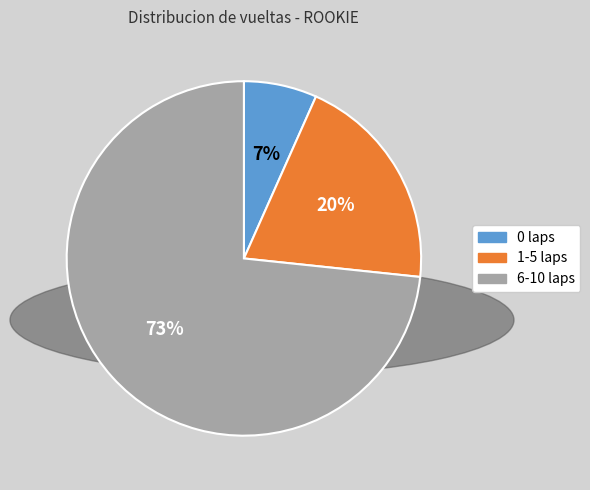

Is there any slice that represents more than half of the pie?

Yes